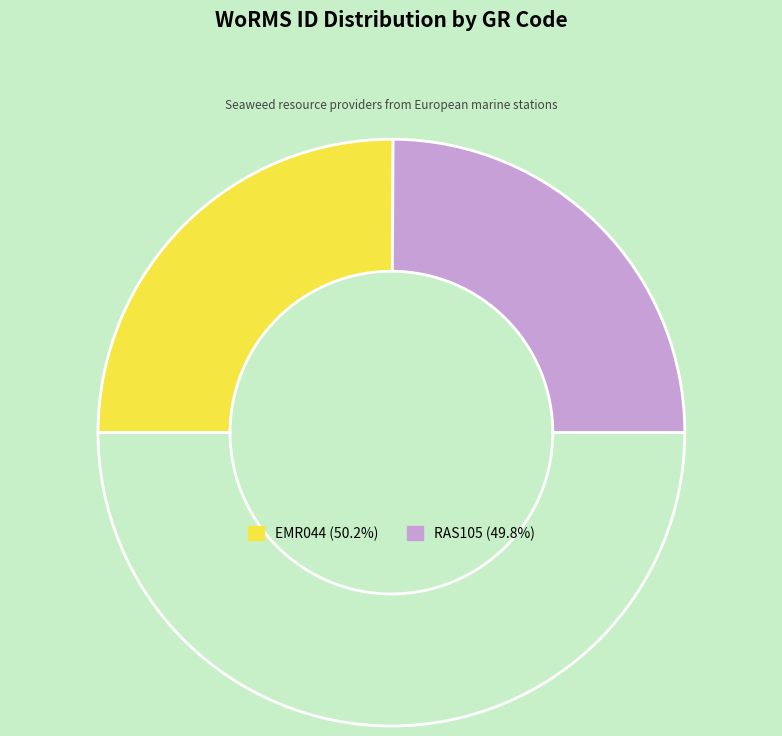

How many segments does this pie chart have?

3